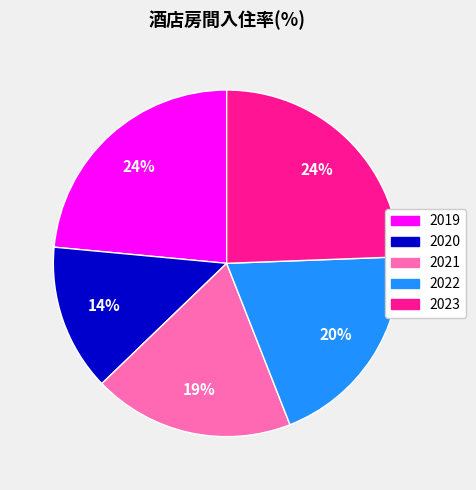

Is there any slice that represents more than half of the pie?

No